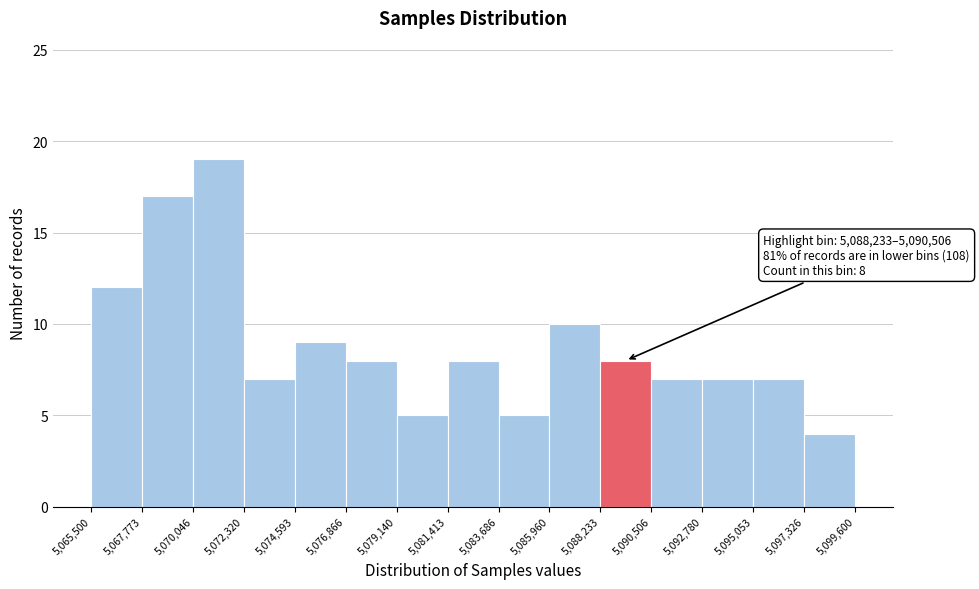

Over which range of the x-axis is the bar tallest?

5,070,046 to 5,072,320